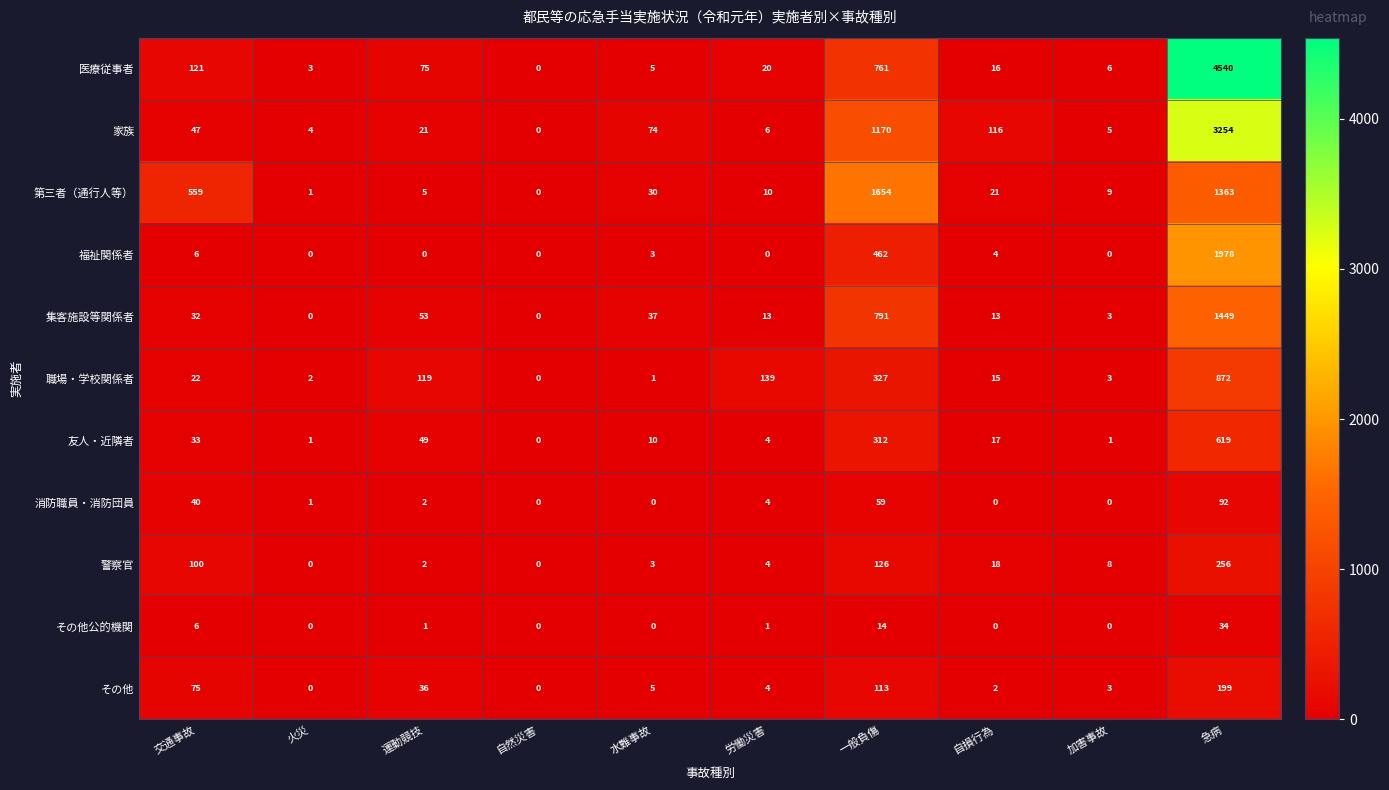

Which series has the largest total across all categories?

医療従事者